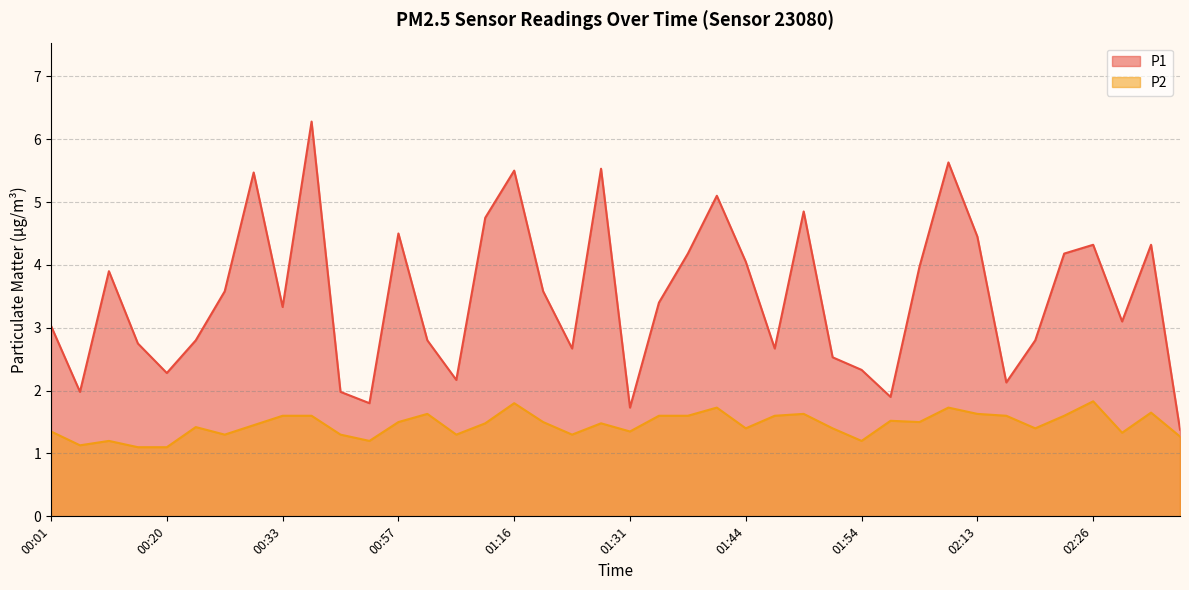

True or false: P1 and P2 intersect in this chart.

False